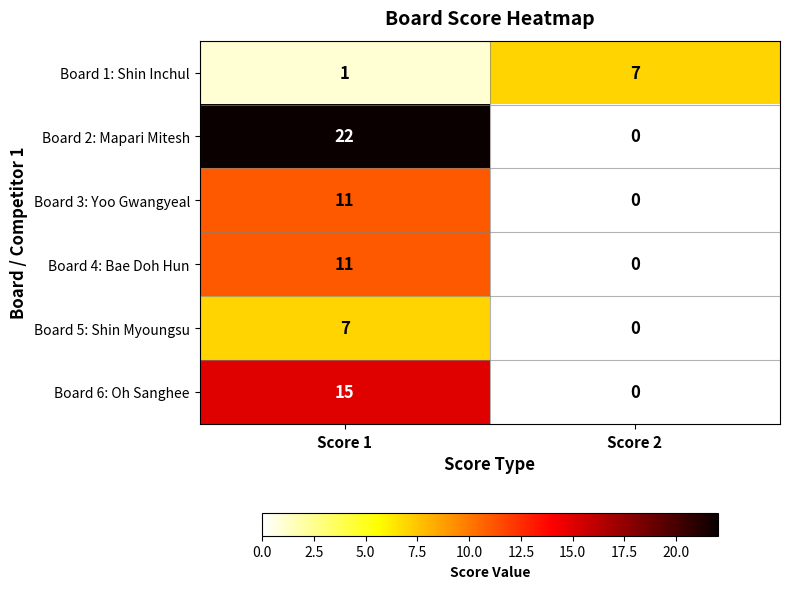

What is the sum of the Board 1: Shin Inchul values at Score 2 and Score 1?

8